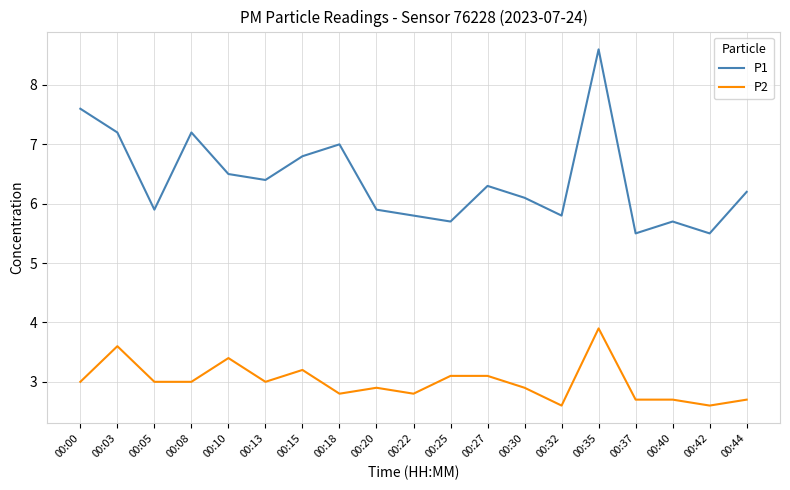

True or false: P1 has more than 2 interior local peaks.

True